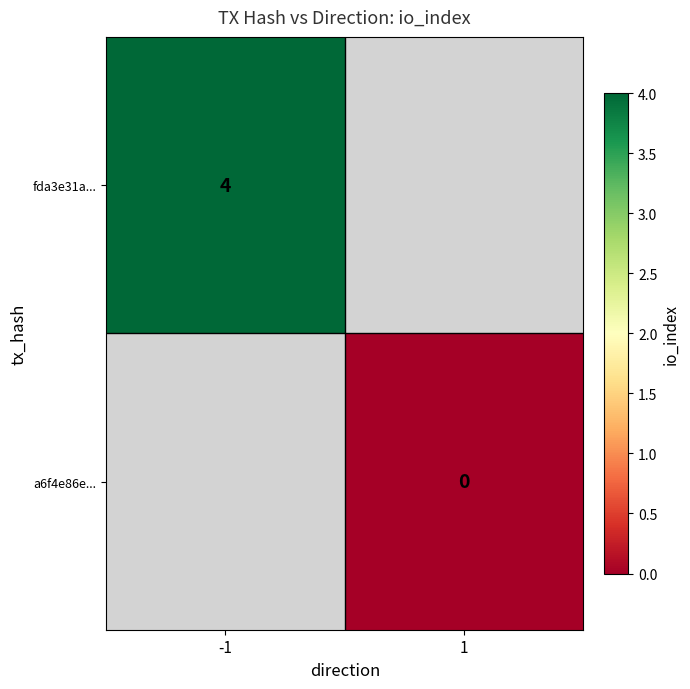

The value of fda3e31a... at -1 is 4. True or false?

True